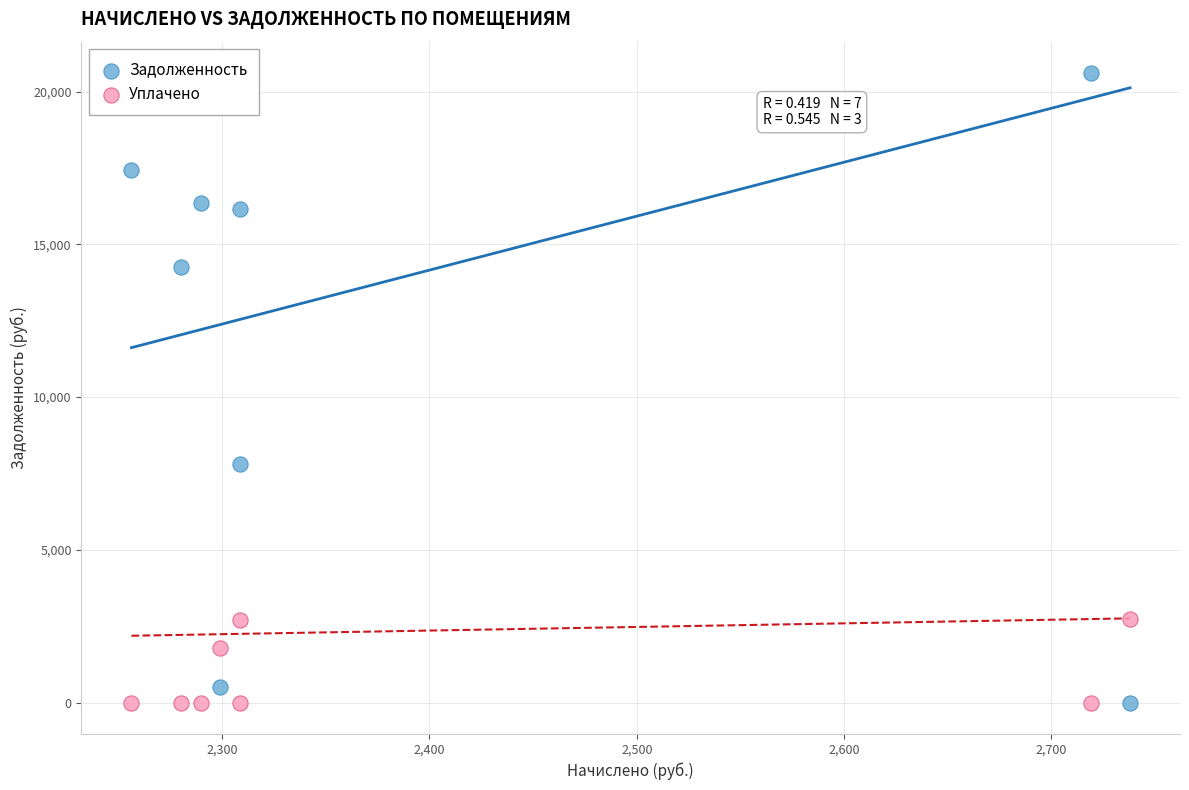

In the Уплачено series, what Y value is closest to 1372?

1786.8